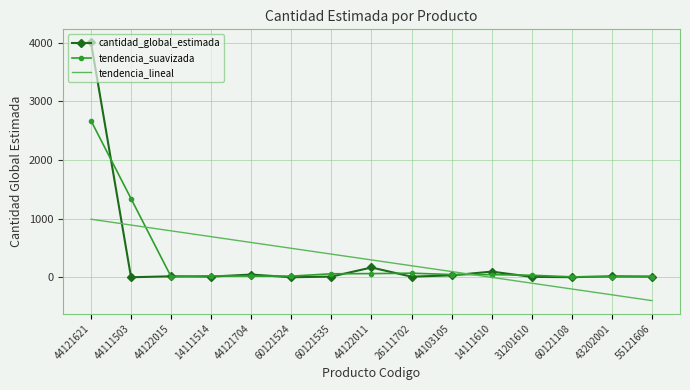

Is it true that cantidad_global_estimada equals 5.0 at 60121108?

True